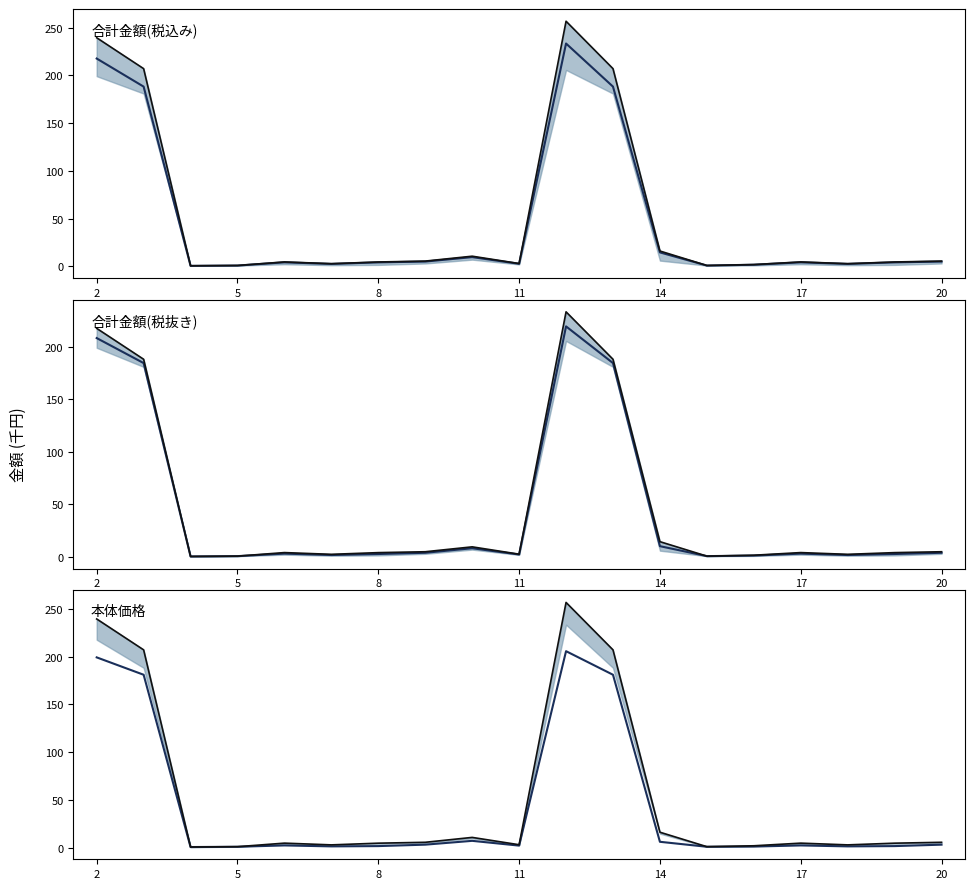

True or false: 中間価格 has a value of 1.9 at 17.

False